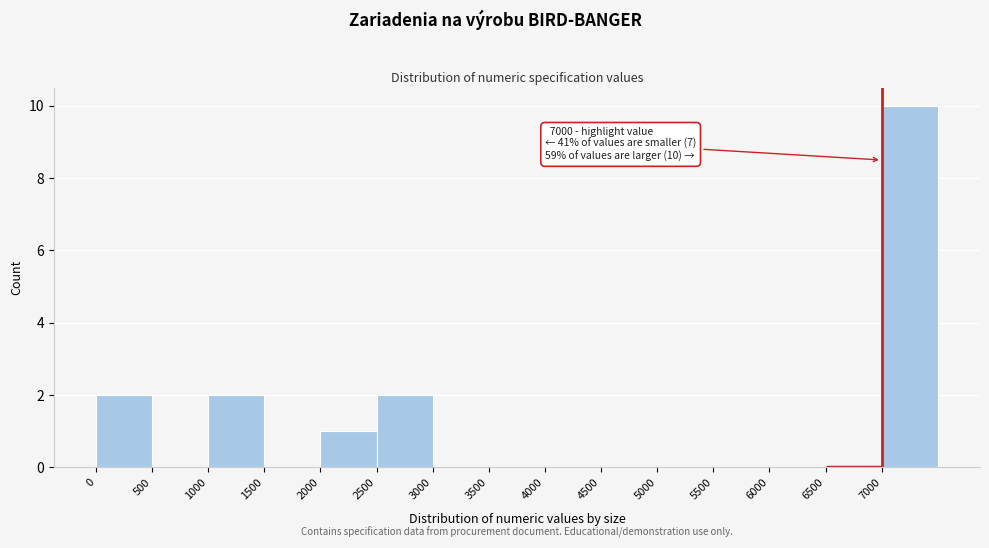

Which range on the x-axis has the tallest bar?

7000 to 7500